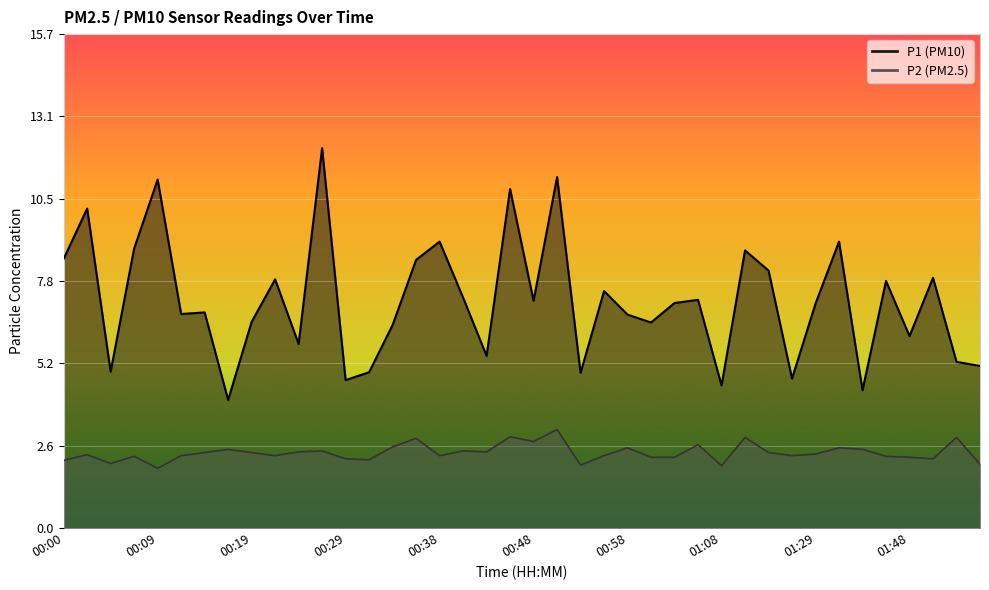

In P2, how many points are lower than both neighbors (excluding endpoints)?

11